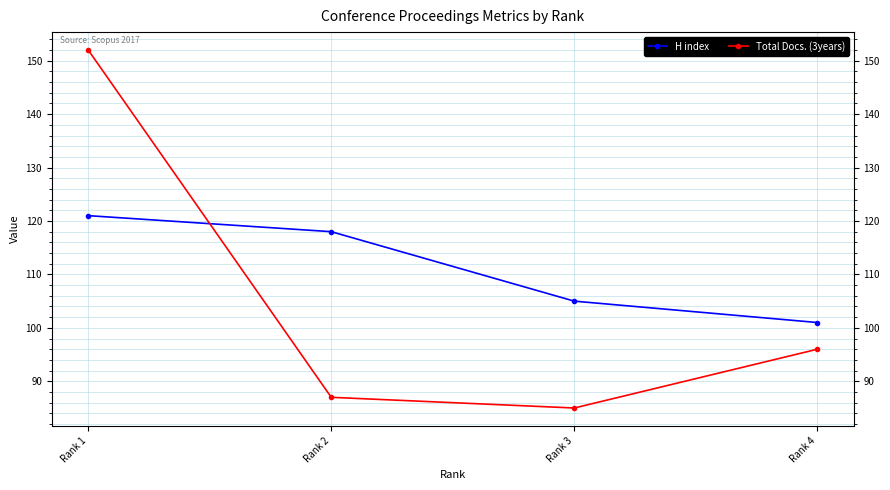

Reading left to right, list all the values displayed in this chart.

H index: Rank 1=121	Rank 2=118	Rank 3=105	Rank 4=101
Total Docs. (3years): Rank 1=152	Rank 2=87	Rank 3=85	Rank 4=96